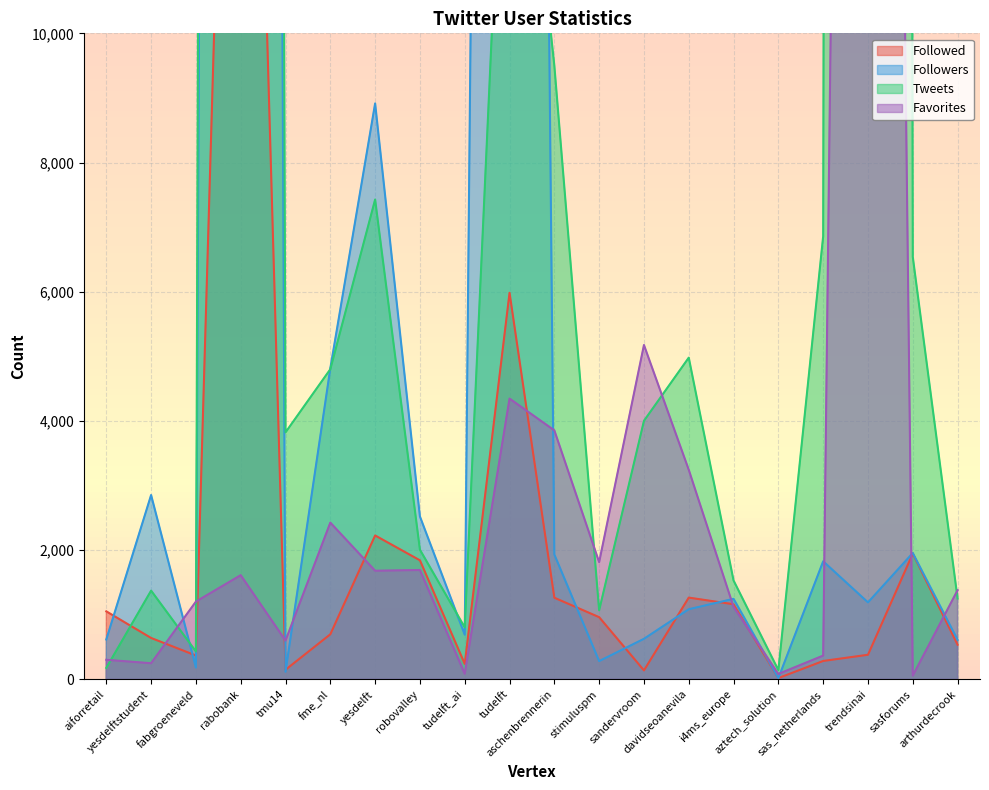

After their last crossing, which series has the higher values: Favorites or Followed?

Favorites